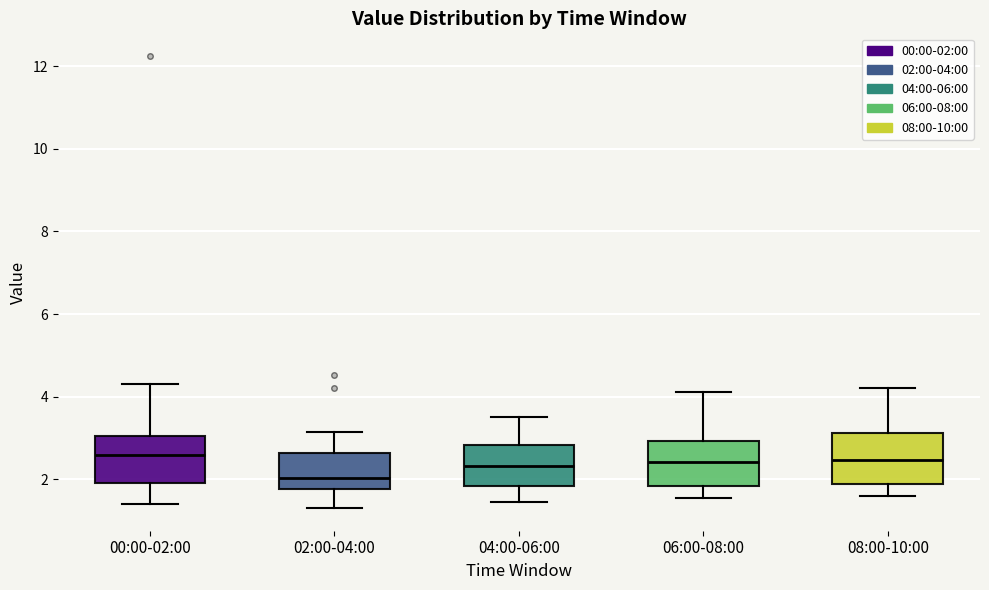

Reading left to right, transcribe this box plot: for each box, give where its median line is, the range the box spans, and where its two whiskers end, as read against the y-axis. The values are not printed on the chart, so give them approximately, as read against the axis.

00:00-02:00: median 2.6, box 2.0 to 3.0, whiskers 1.4 to 4.4
02:00-04:00: median 2.0, box 1.8 to 2.6, whiskers 1.4 to 3.2
04:00-06:00: median 2.4, box 1.8 to 2.8, whiskers 1.4 to 3.6
06:00-08:00: median 2.4, box 1.8 to 3.0, whiskers 1.6 to 4.2
08:00-10:00: median 2.4, box 1.8 to 3.2, whiskers 1.6 to 4.2